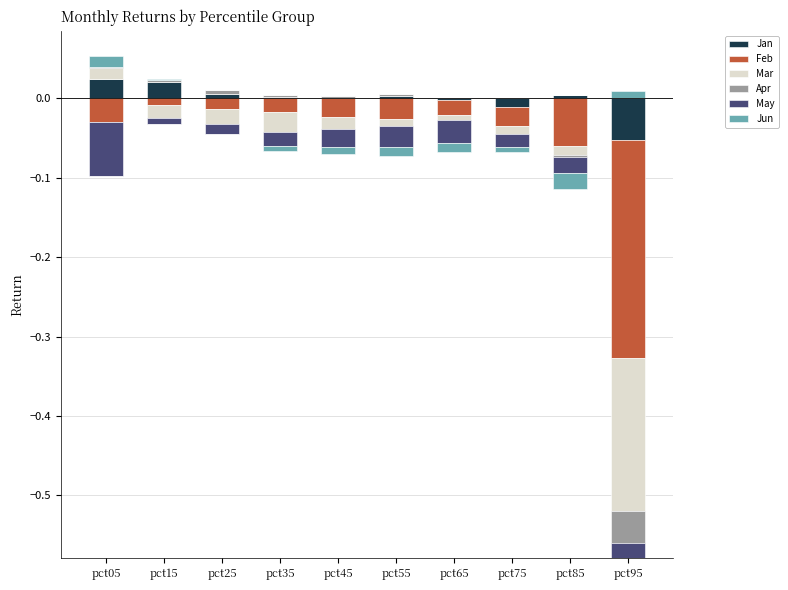

At how many categories does at least one series exceed 0?

9